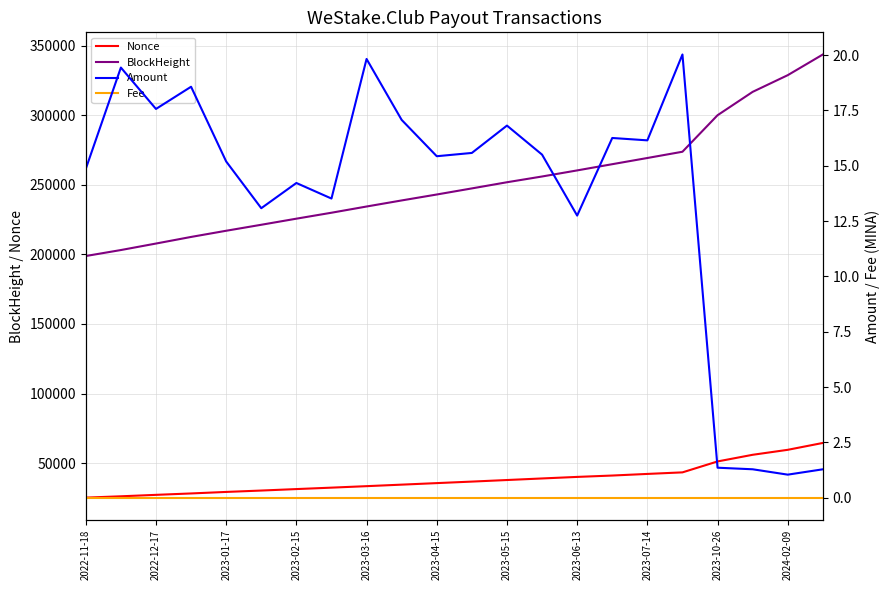

What is the minimum value for BlockHeight?

198827